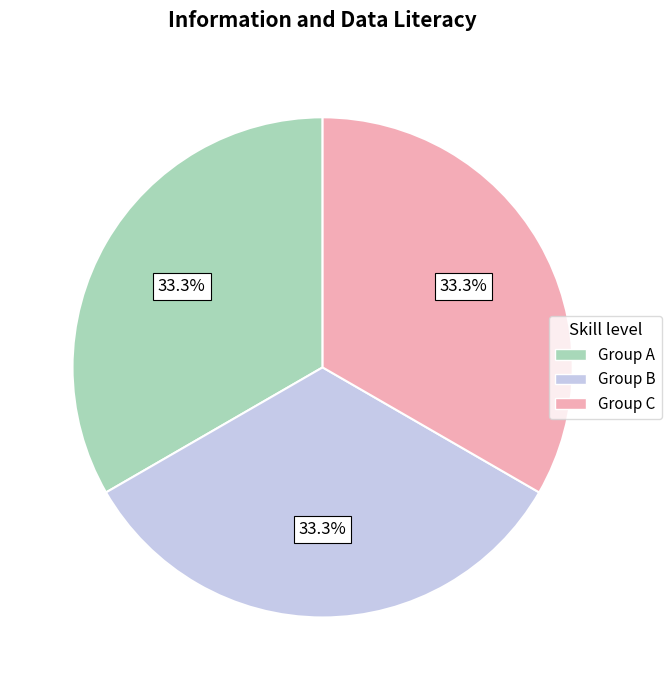

How many slices are in this pie chart?

3